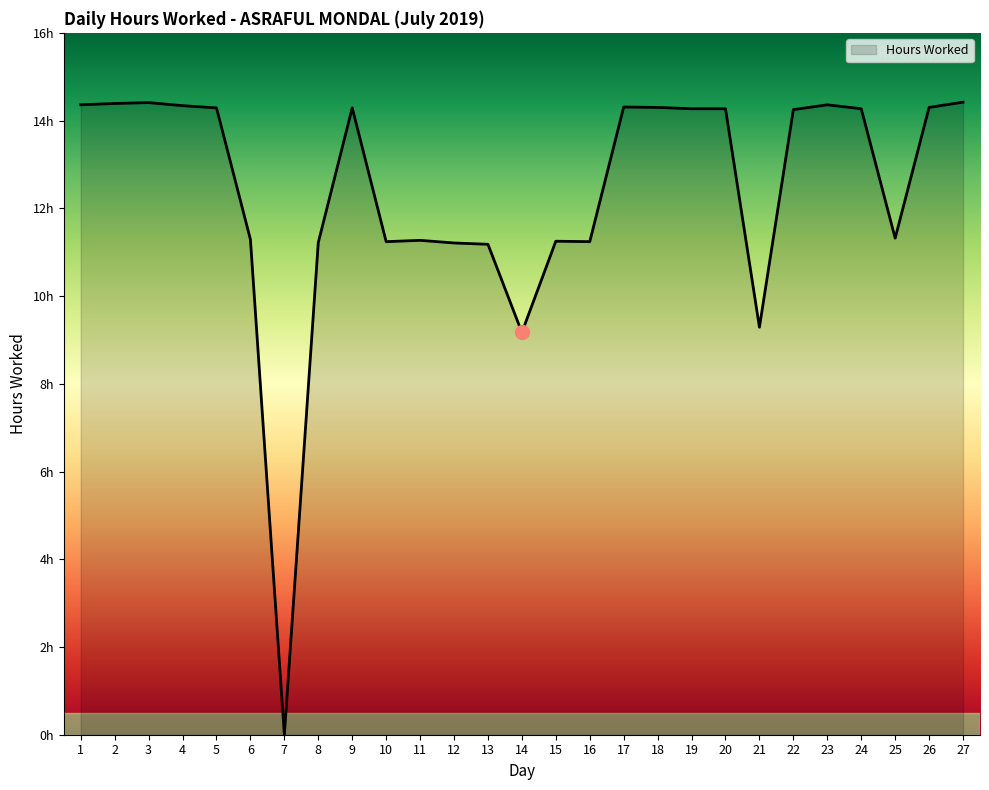

What is the ratio of the value at 13 to the value at 11?

1.0